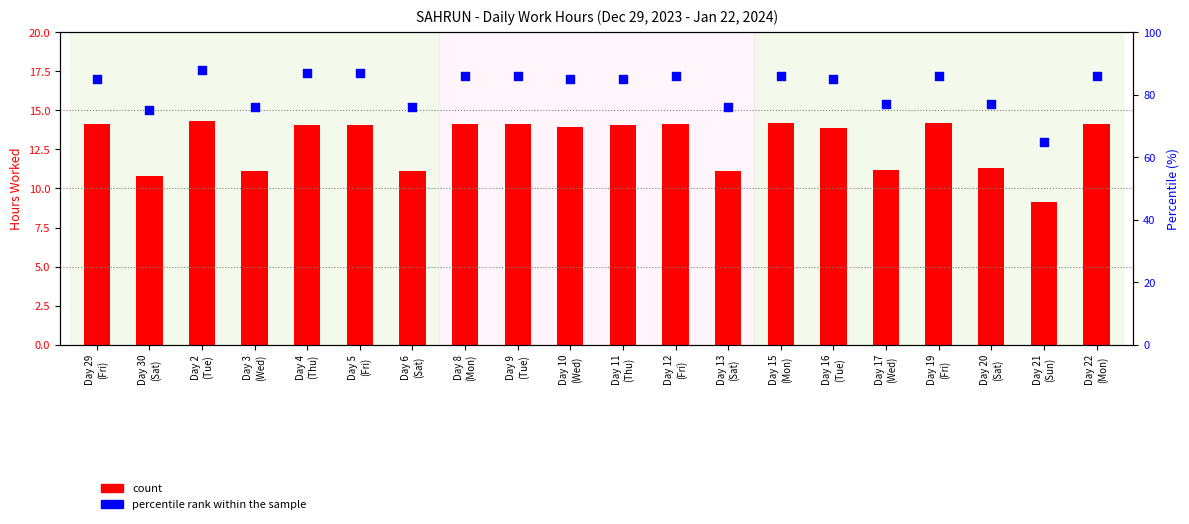

Is the value of count at Day 6
(Sat) greater than the value of percentile rank within the sample at Day 21
(Sun)?

No